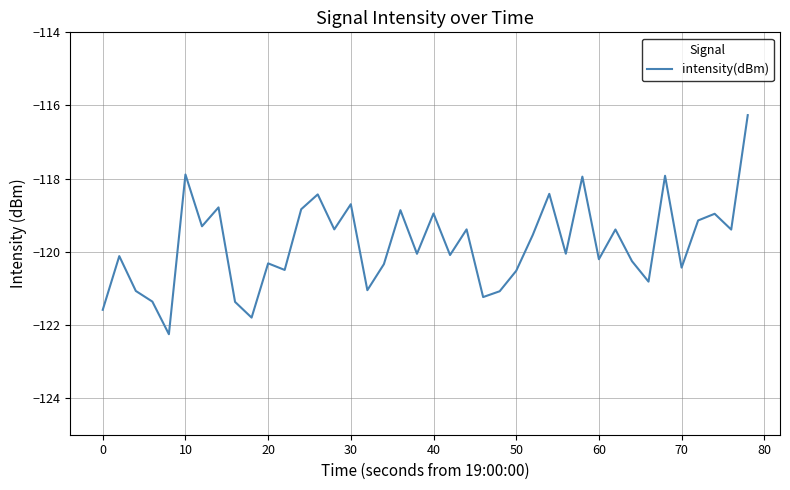

What is the maximum value shown in the chart?

-116.3